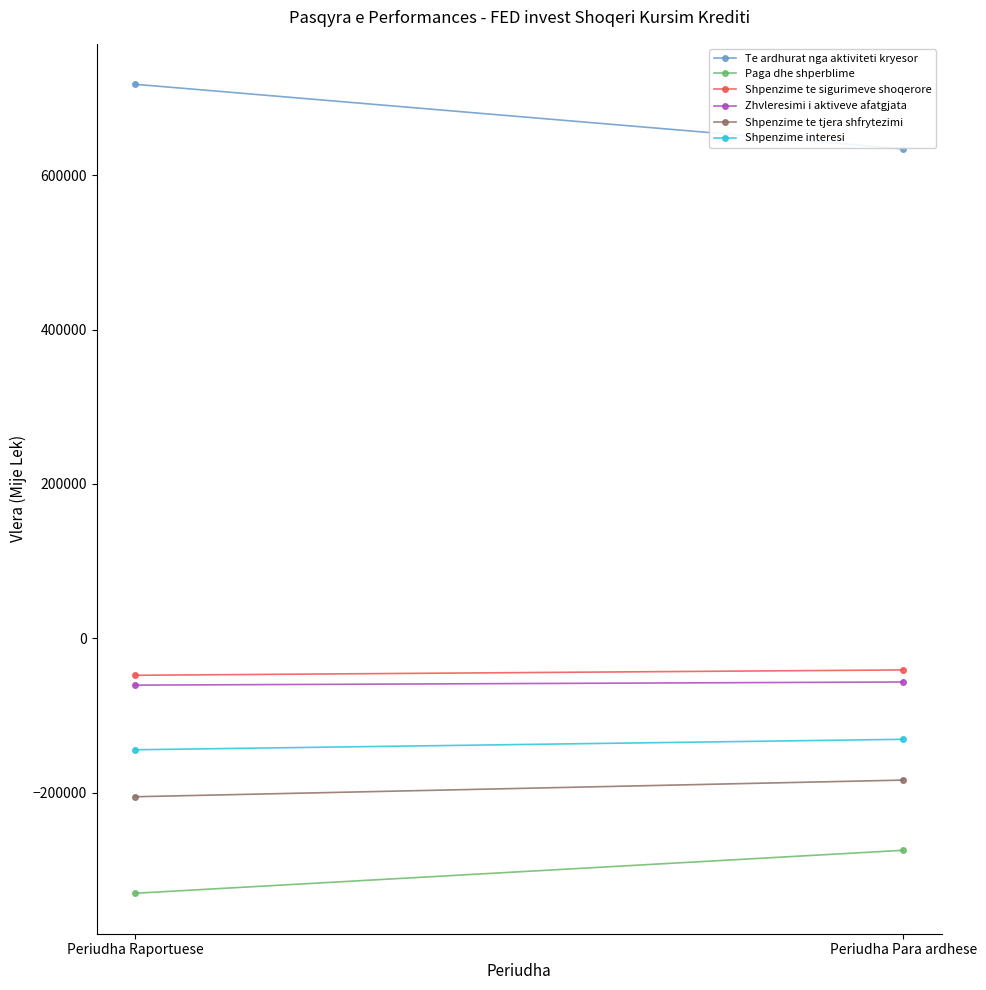

Count the Paga dhe shperblime values in the range -330236 to -274565.

2